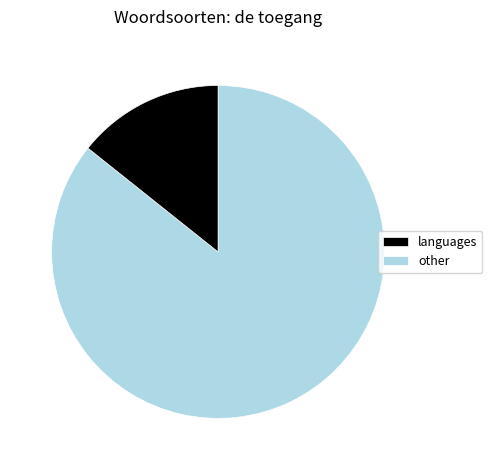

Is there a majority slice in this chart?

Yes